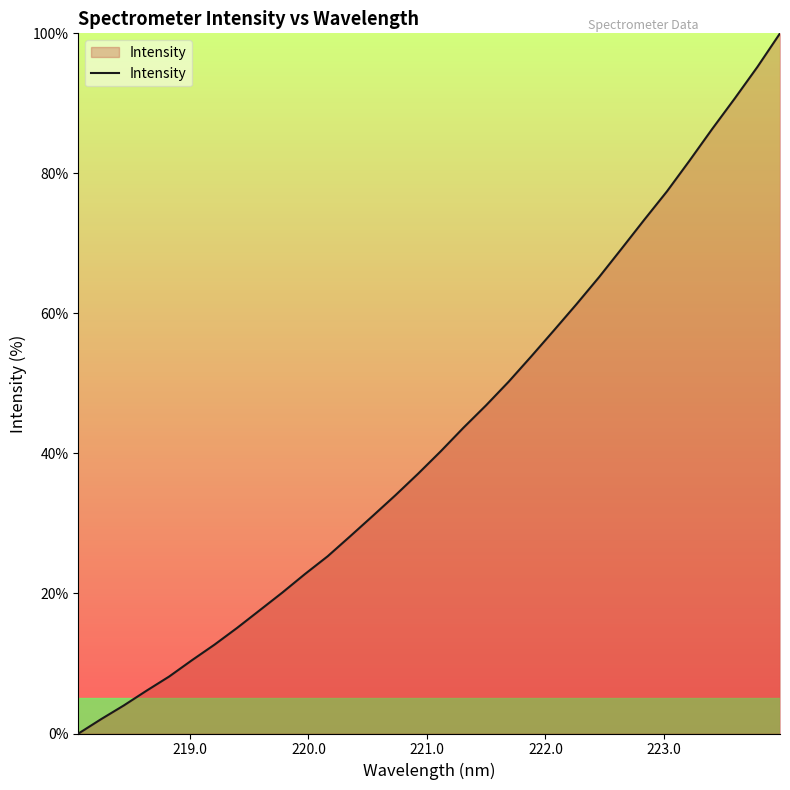

What is the difference between the maximum and minimum values?

100.0